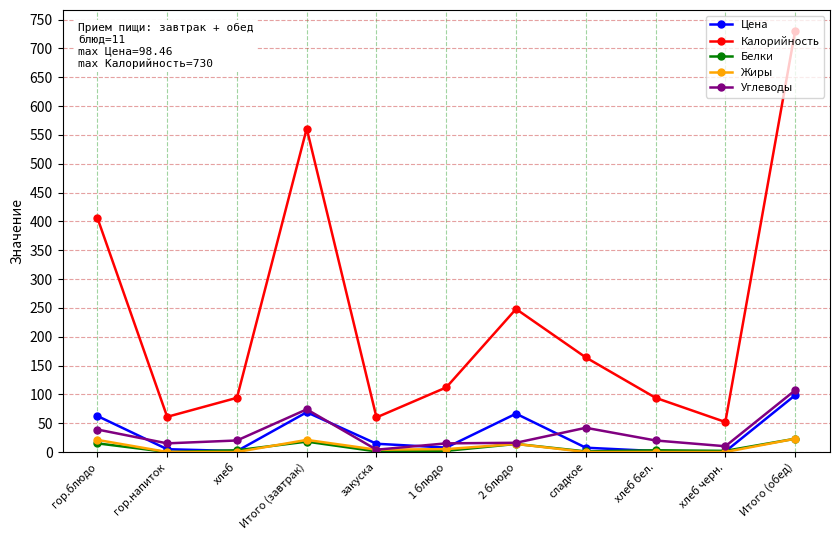

What is the minimum value for Цена?

0.9